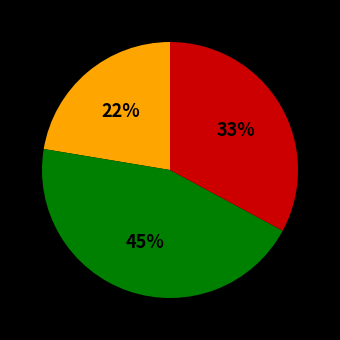

Is there any slice that represents more than half of the pie?

No